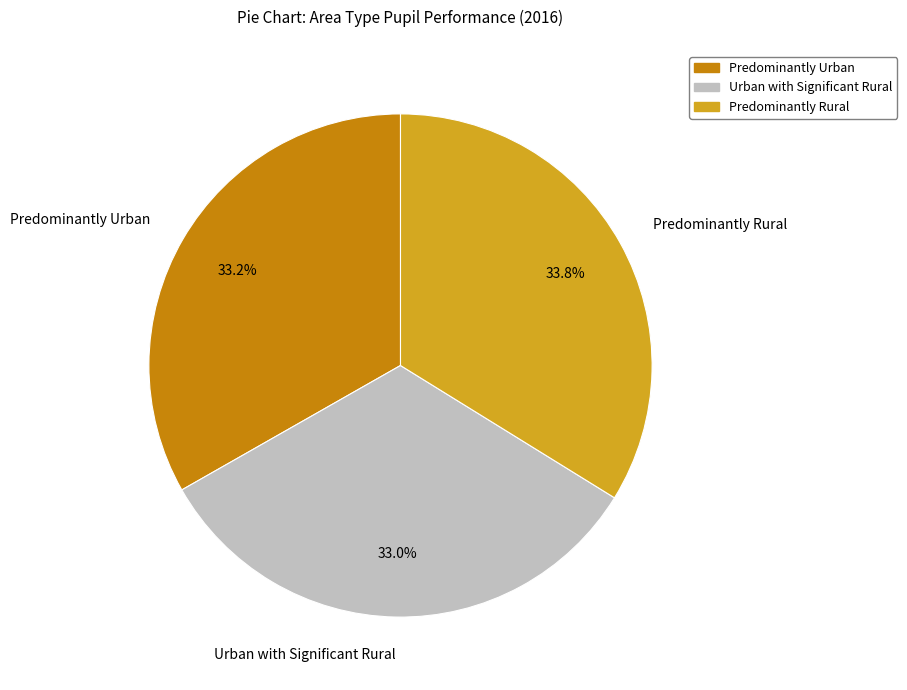

Which slice is the largest?

Predominantly Rural